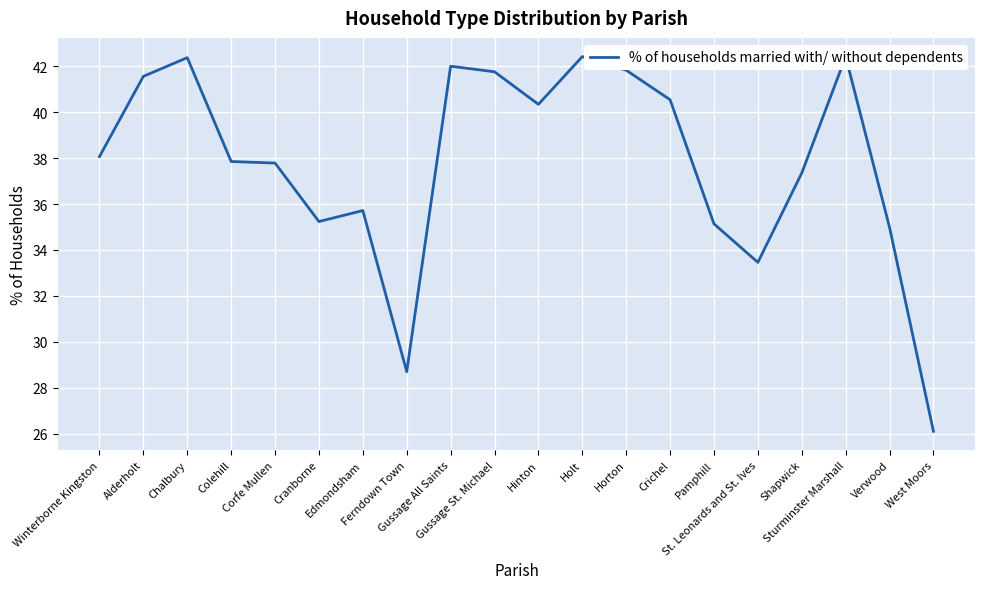

The value at Gussage St. Michael is 41.8. True or false?

True